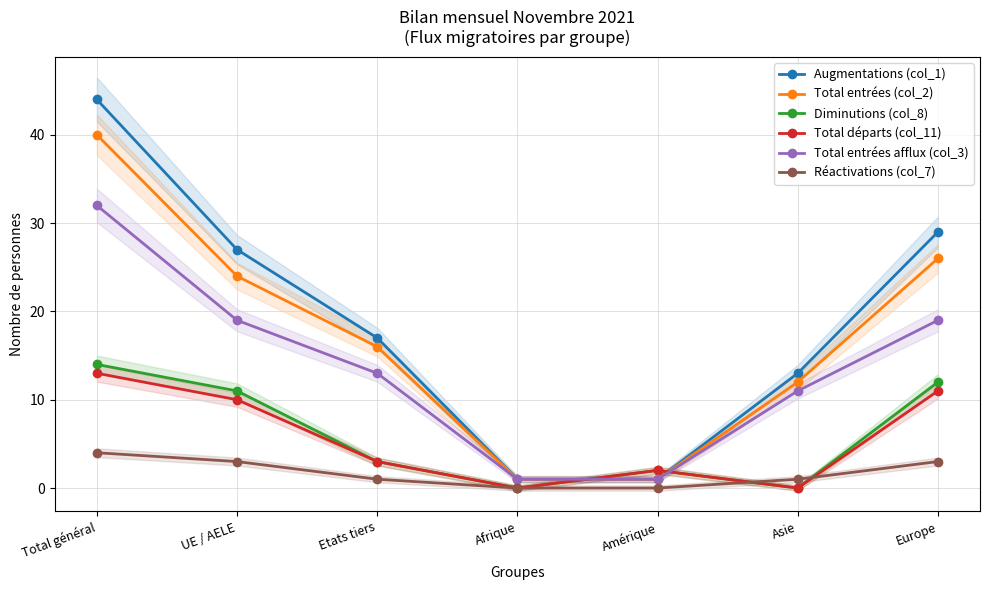

What is the label of the 7th point from the right?

Total général